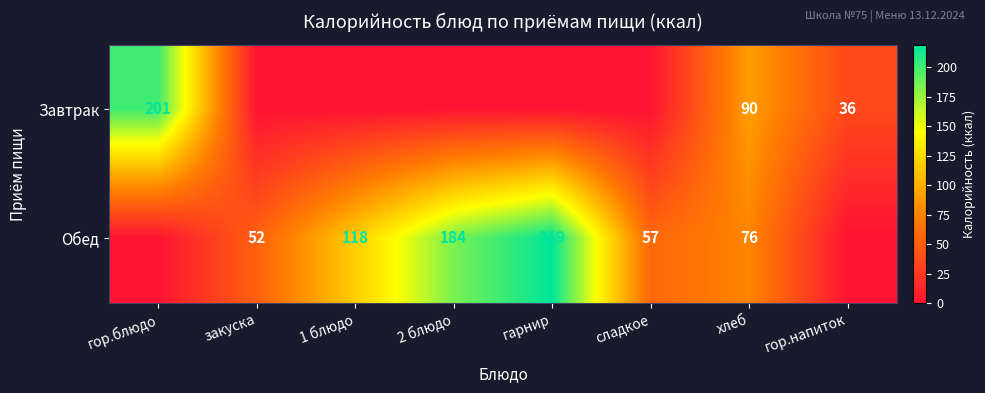

At which category is the sum across all series the highest?

гарнир